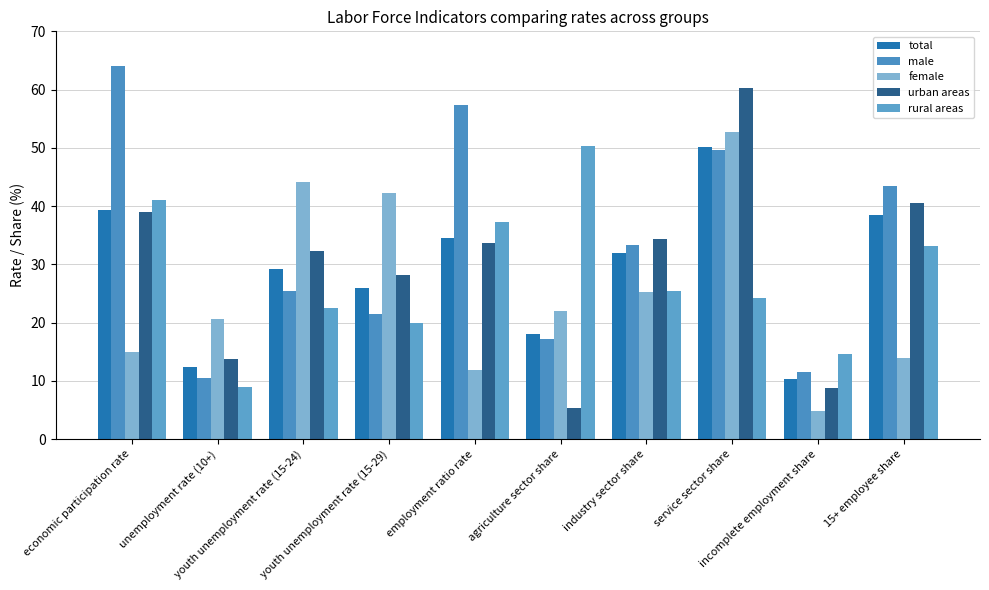

What is the difference between the maximum and minimum values in the male series?

53.6